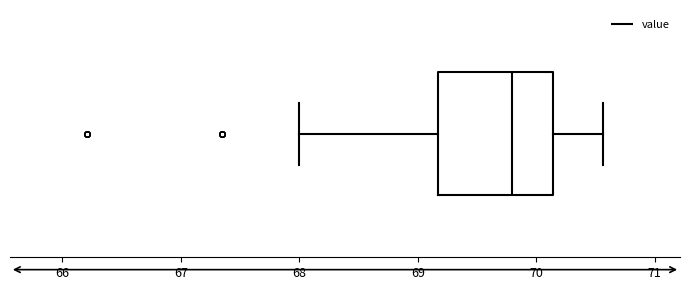

Read this box plot against the x-axis: the position of the median line, the range covered by the box, and the ends of both whiskers. The values are not printed on the chart, so give them approximately, as read against the axis.

median 69.8, box 69.2 to 70.1, whiskers 68.0 to 70.6